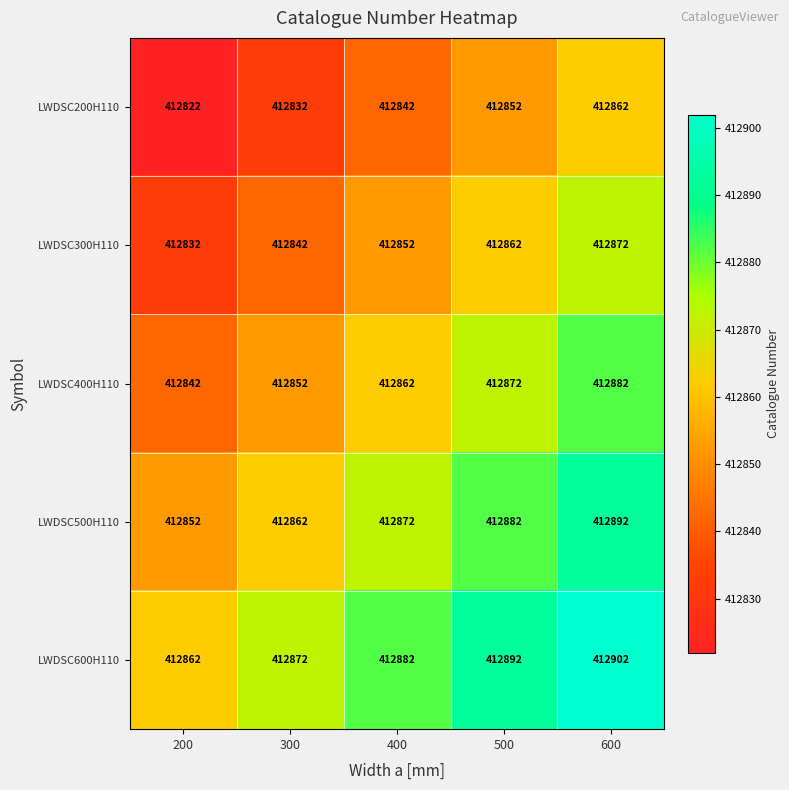

What is the difference between the highest and lowest values at 200?

40